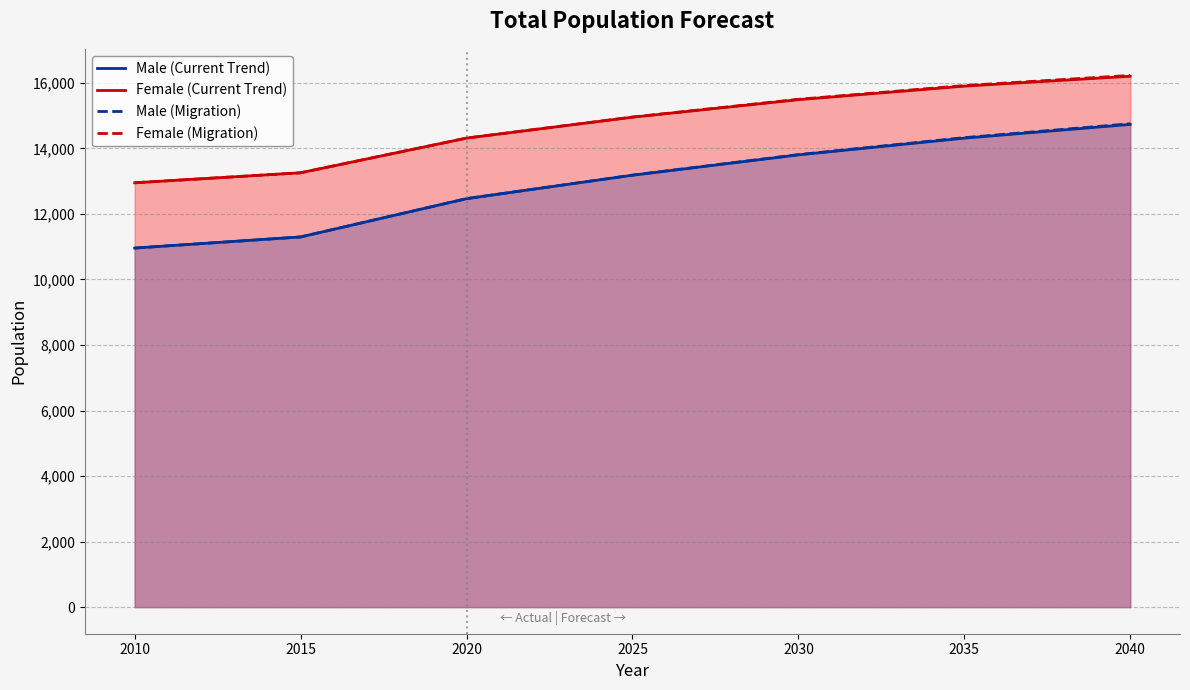

Rank the series by their maximum value, from lowest to highest.

Male (Current Trend), Male (Migration), Female (Current Trend), Female (Migration)